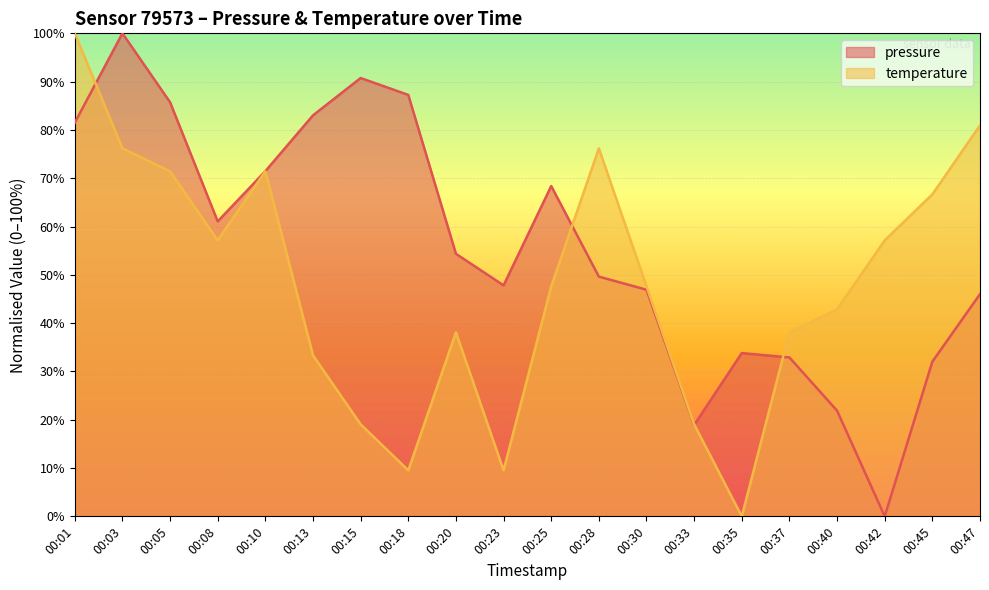

What are all the series names shown in the legend?

pressure, temperature